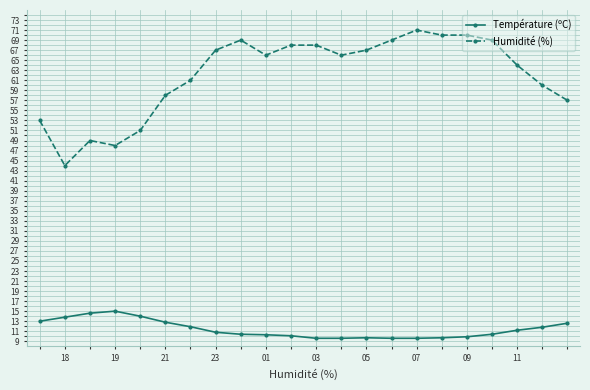

How many series are shown in this chart?

2